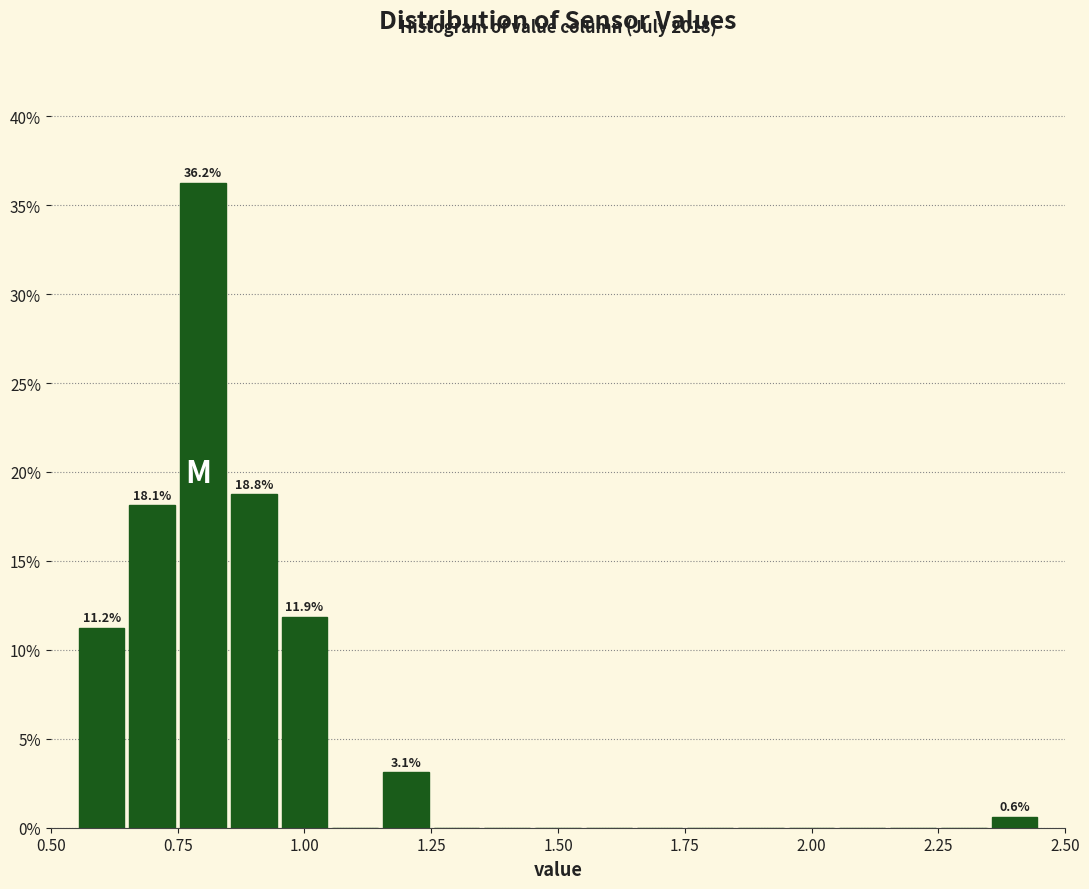

Read against the x-axis, roughly where is the centre of the tallest bar?

0.80